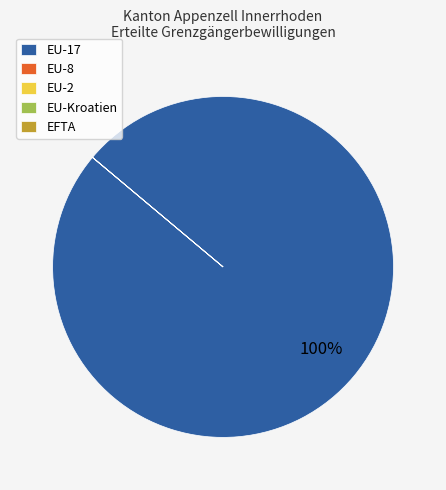

Which category accounts for the majority?

EU-17